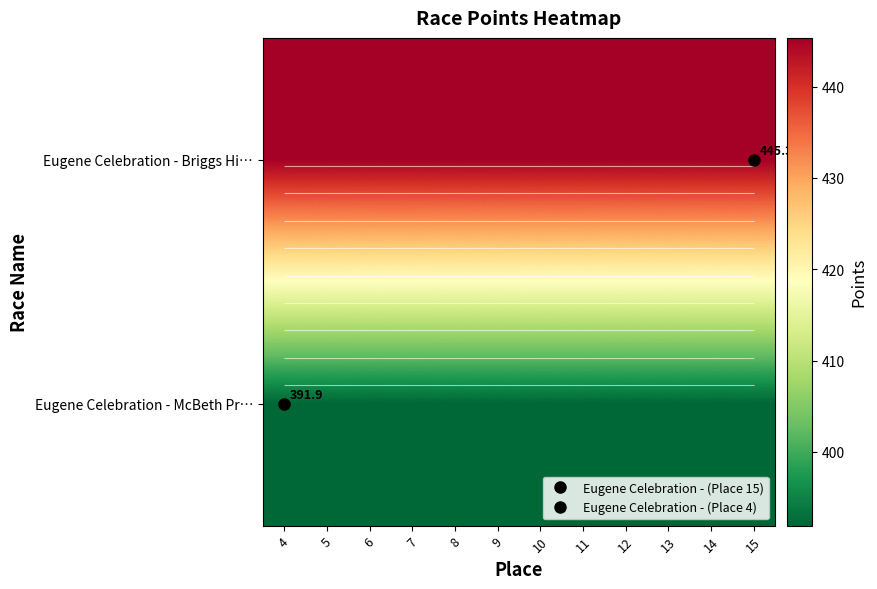

List the labels in order of Eugene Celebration - Briggs Hi… value, smallest first.

4, 5, 6, 7, 8, 9, 10, 11, 12, 13, 14, 15